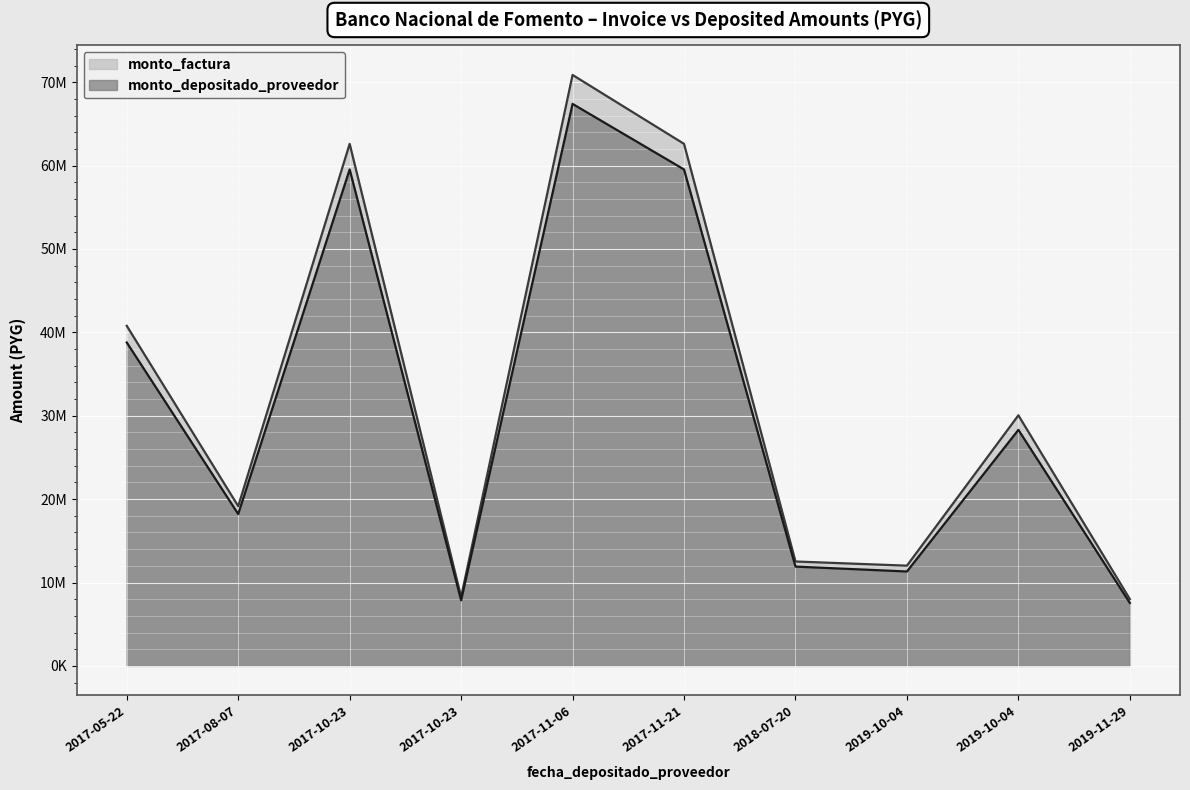

What is the difference between the highest and lowest values at 2019-10-04?

698072